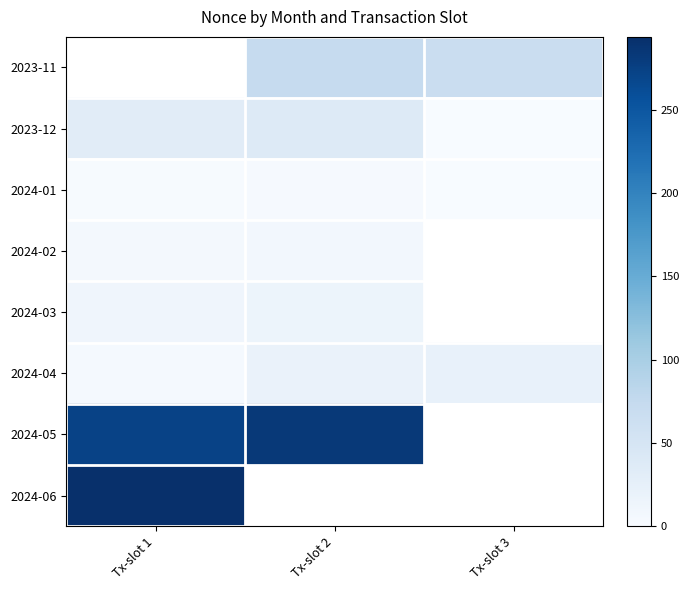

Which has a higher value, Tx-slot 2 or Tx-slot 3?

Tx-slot 2